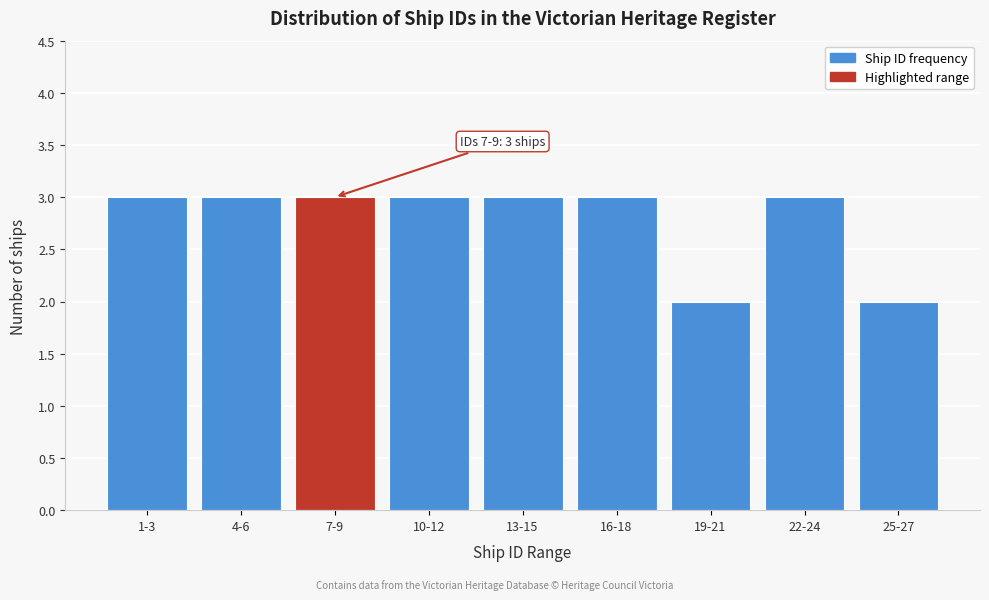

Reading left to right, extract all data points from this chart.

3	3	3	3	3	3	2	3	2